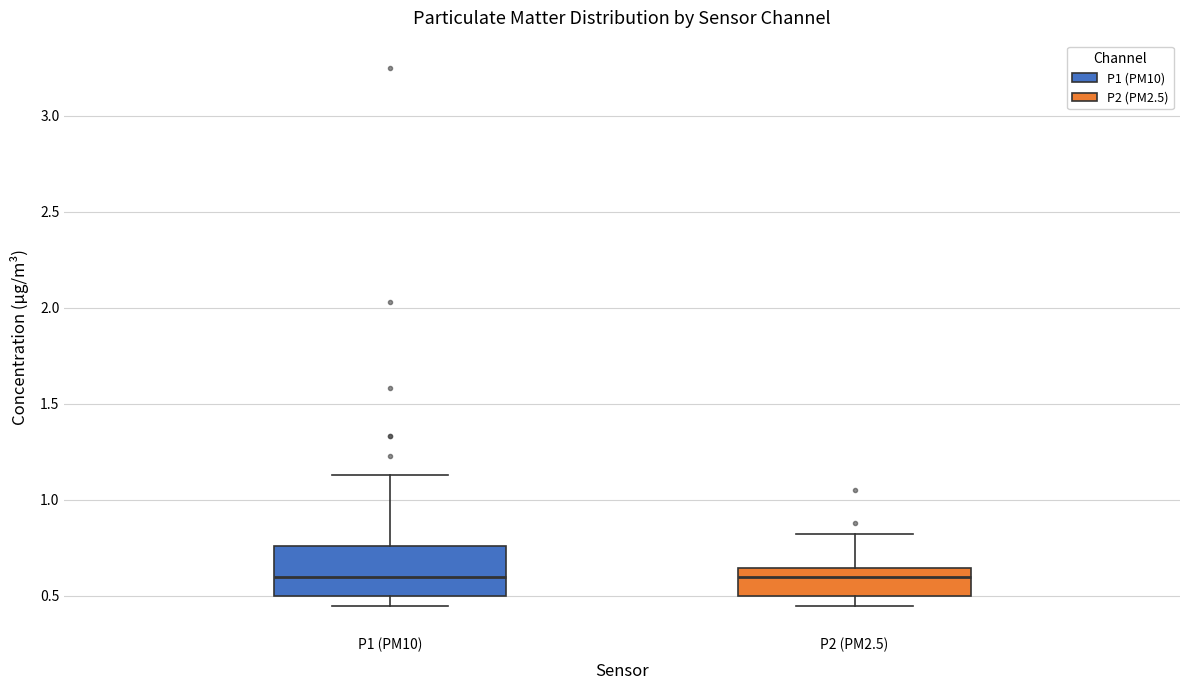

Reading left to right, read every box against the y-axis: the position of its median line, the range the box covers, and the ends of its whiskers. The values are not printed on the chart, so give them approximately, as read against the axis.

P1 (PM10): median 0.60, box 0.50 to 0.75, whiskers 0.45 to 1.15
P2 (PM2.5): median 0.60, box 0.50 to 0.65, whiskers 0.45 to 0.80